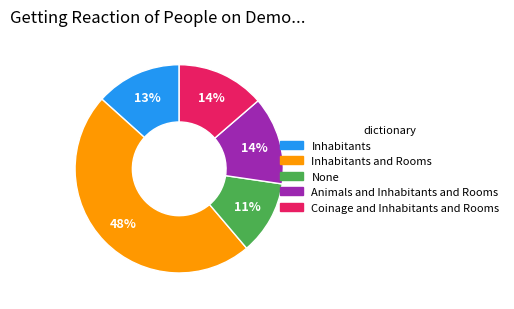

Approximately how many times larger is the value at Coinage and Inhabitants and Rooms compared to Inhabitants and Rooms?

0.3